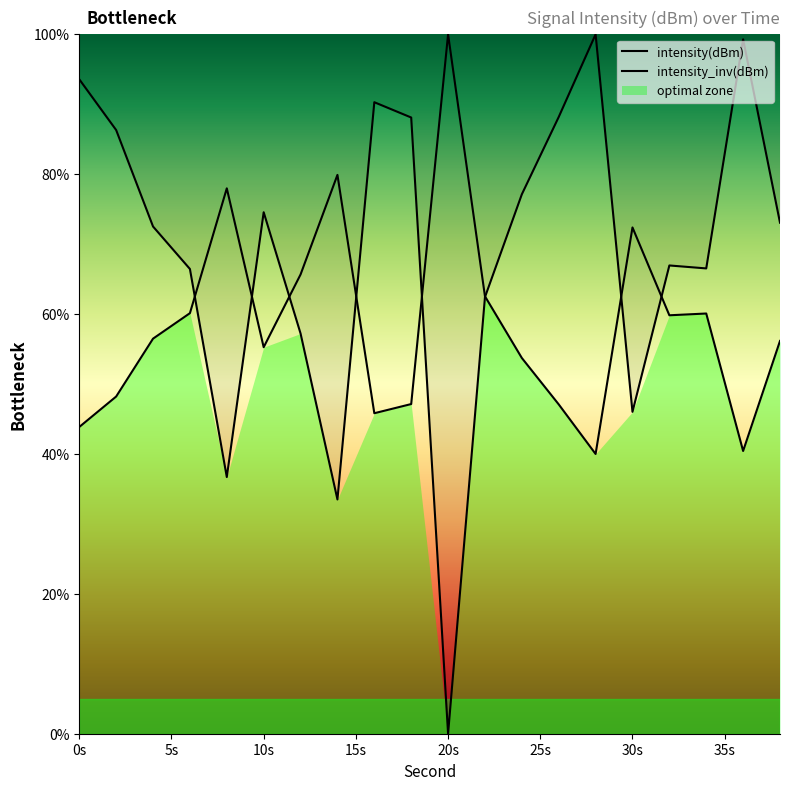

How many lines are shown in the chart?

2